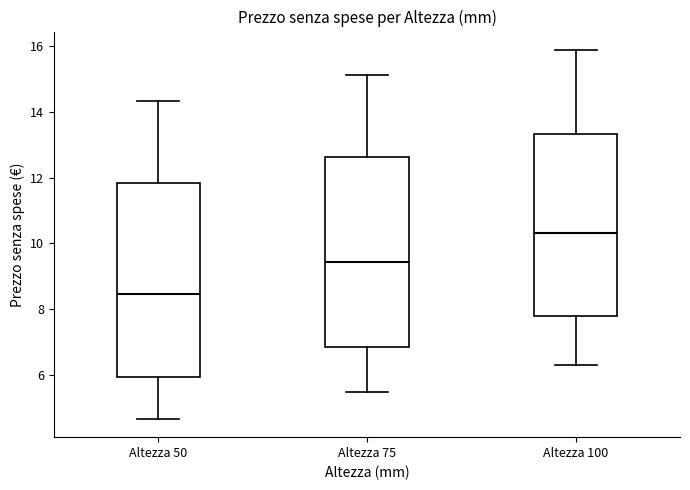

Which box has the highest median line?

Altezza 100